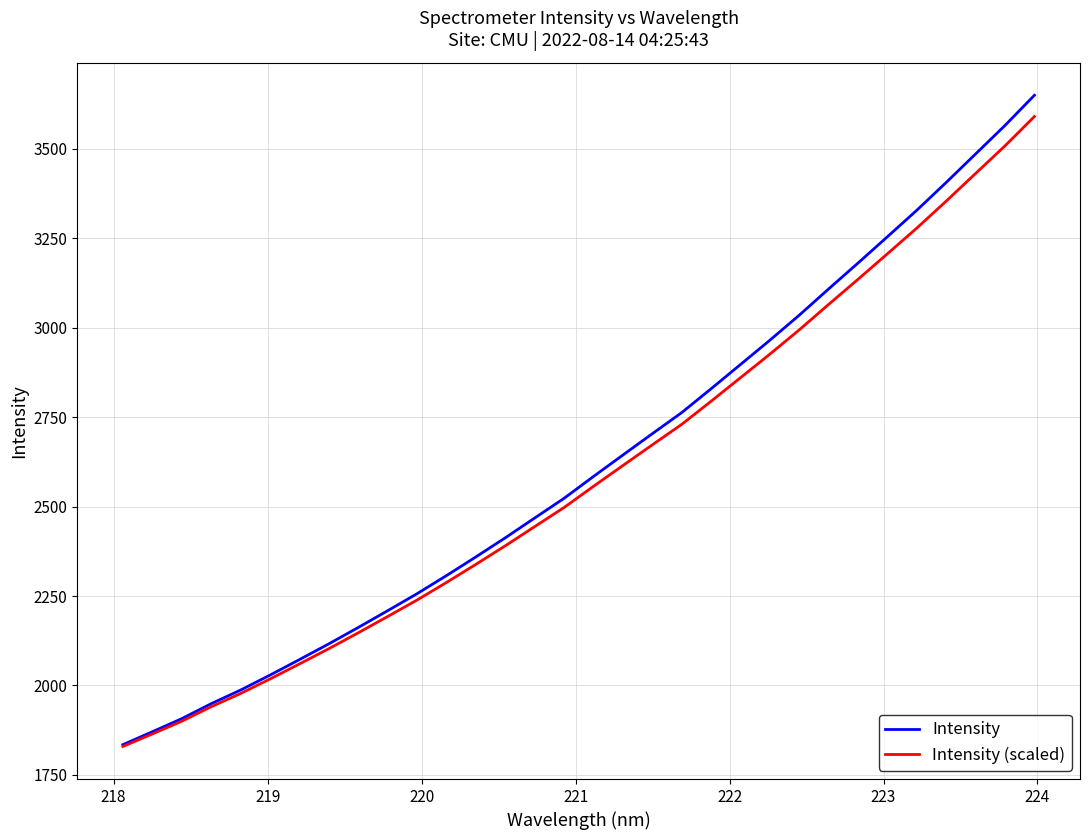

Which series has the widest spread of values?

Intensity